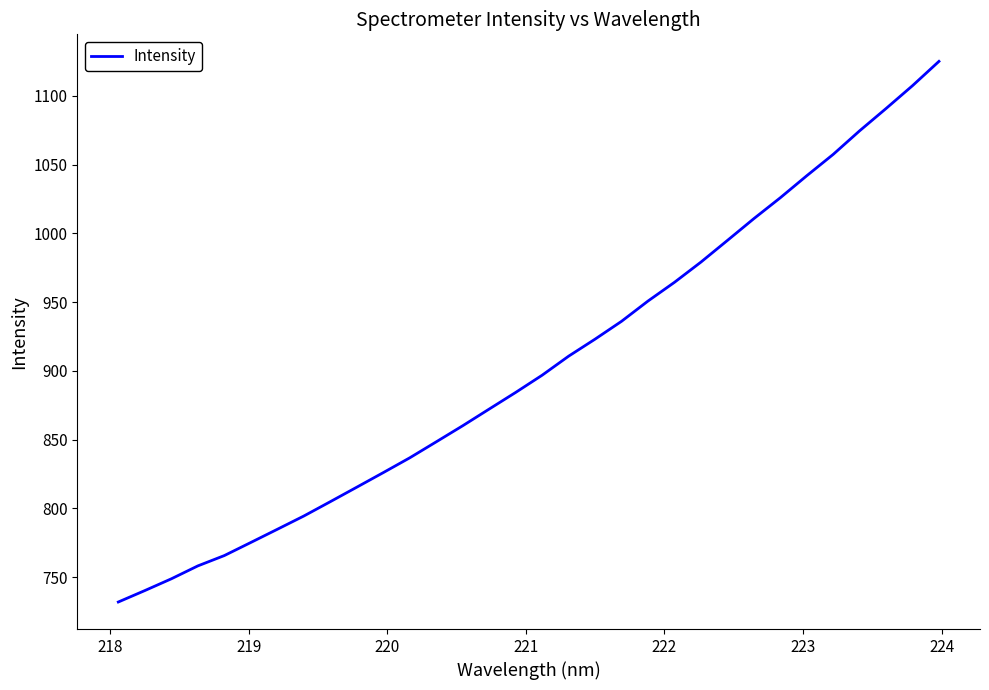

What is the greatest value displayed?

1125.0